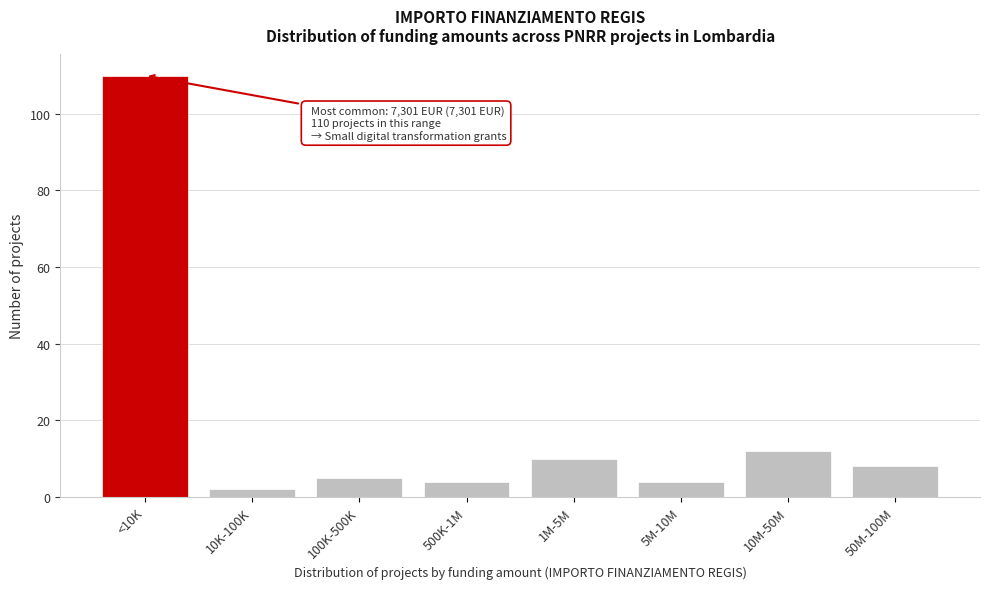

Reading right to left, extract all data points from this chart.

50M-100M=8	10M-50M=12	5M-10M=4	1M-5M=10	500K-1M=4	100K-500K=5	10K-100K=2	<10K=110